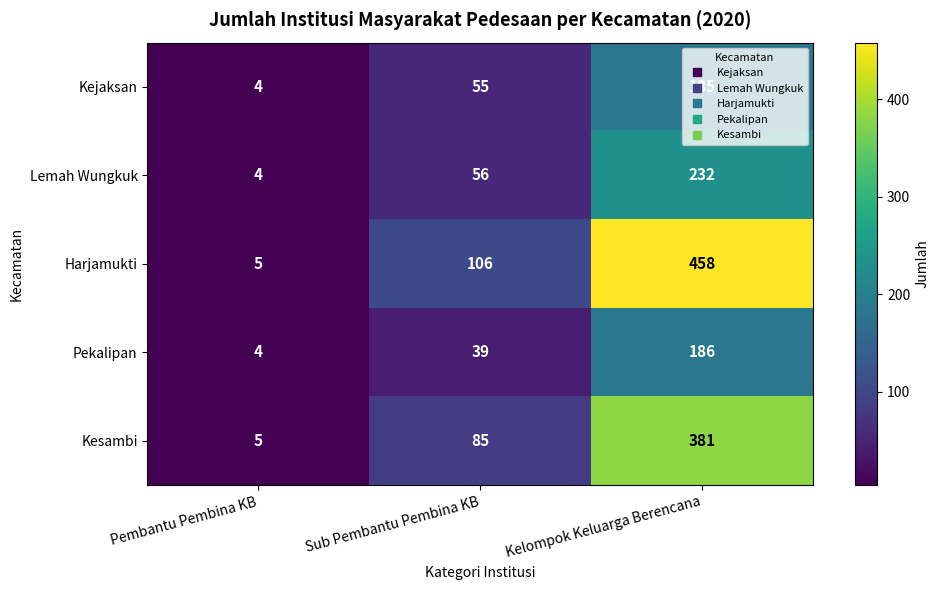

Rank the series at Sub Pembantu Pembina KB from highest to lowest value.

Harjamukti, Kesambi, Lemah Wungkuk, Kejaksan, Pekalipan